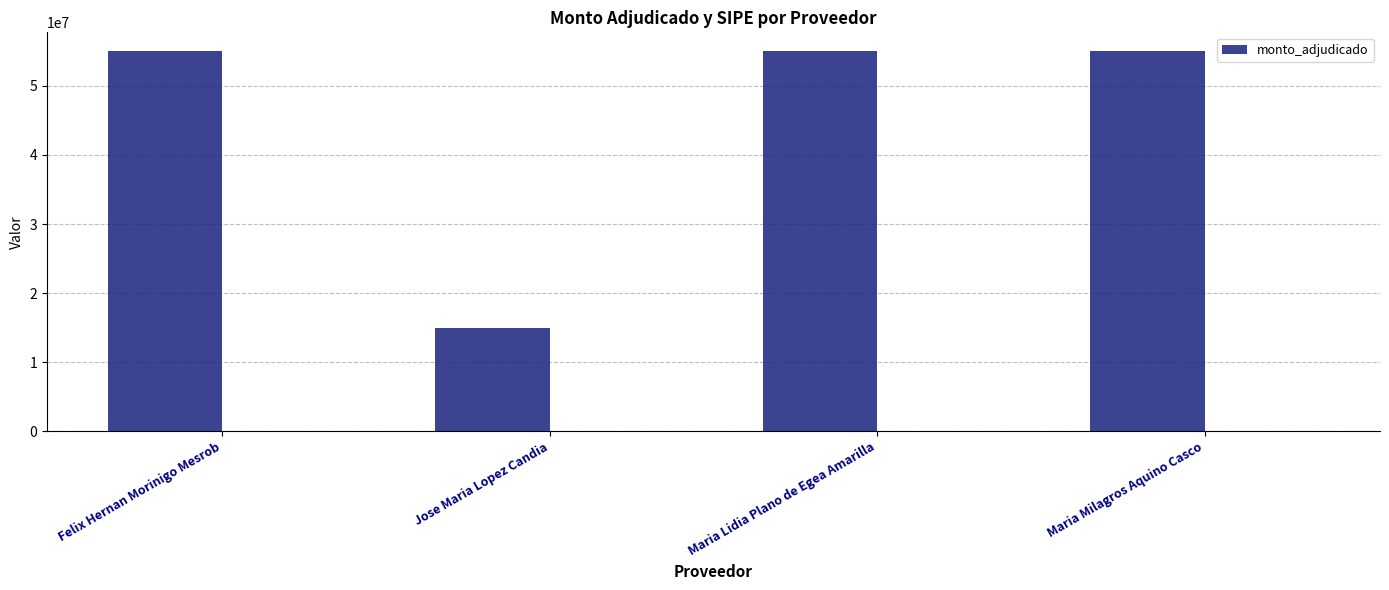

How many values are below 55000000?

1